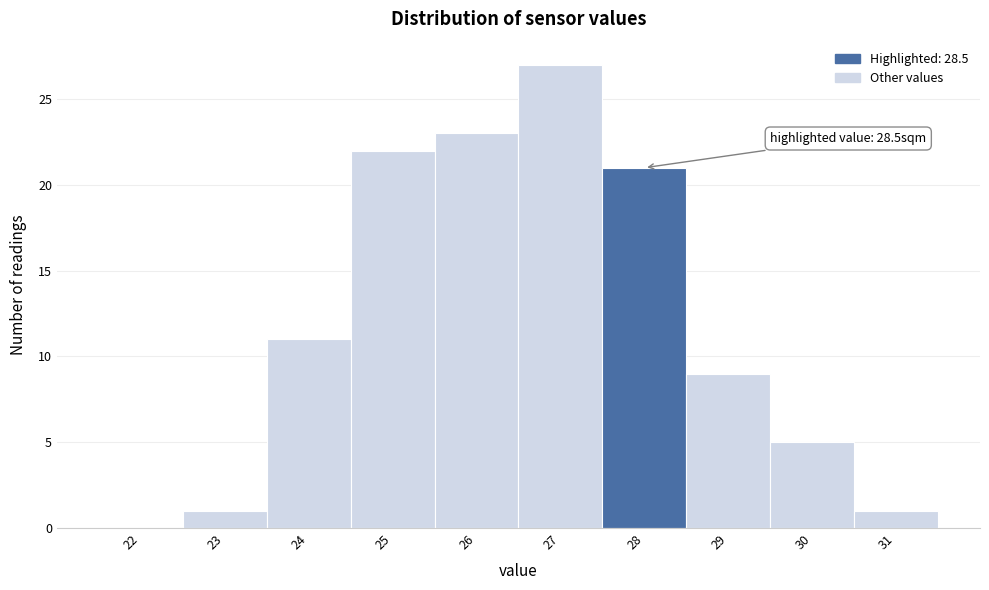

Reading left to right, what are all the values shown in this chart?

22=0	23=1	24=11	25=22	26=23	27=27	28=21	29=9	30=5	31=1